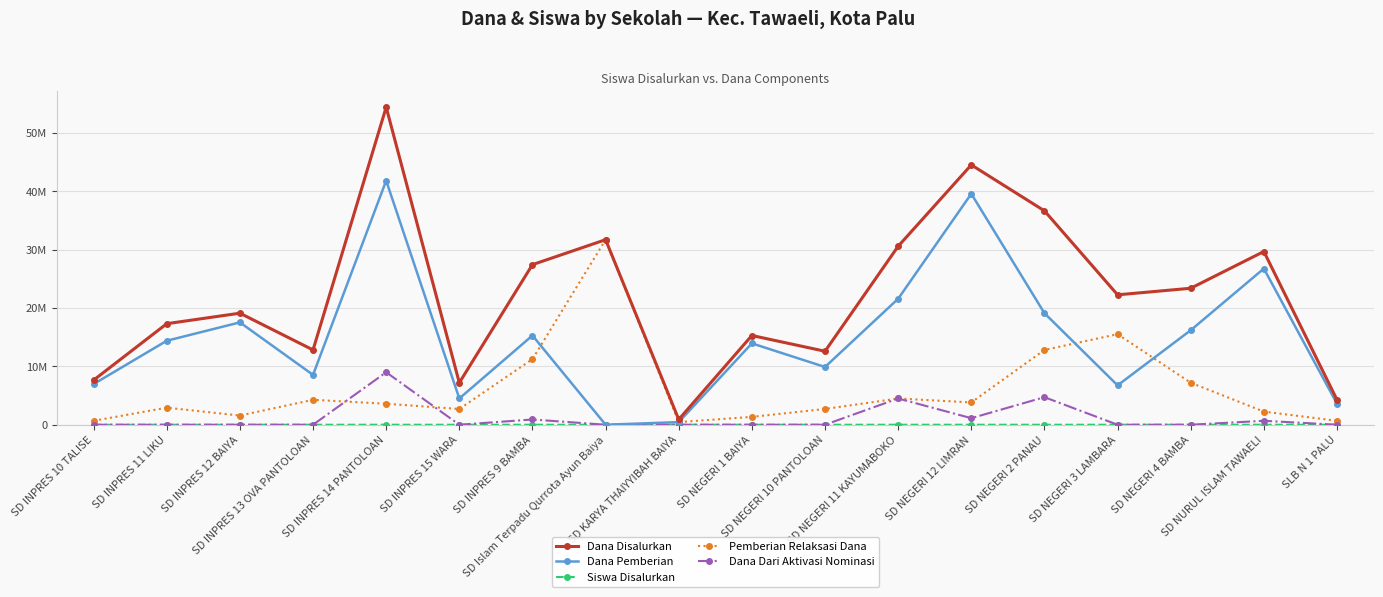

What position from the right is SD NEGERI 4 BAMBA?

3